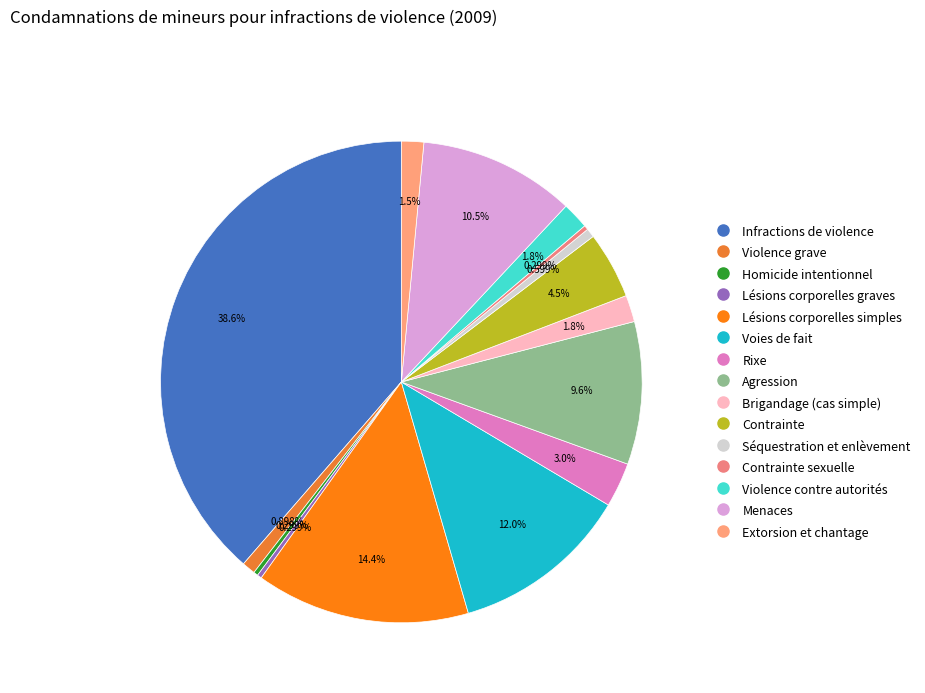

Rank the categories by value from highest to lowest.

Infractions de violence, Lésions corporelles simples, Voies de fait, Menaces, Agression, Contrainte, Rixe, Brigandage (cas simple), Violence contre autorités, Extorsion et chantage, Violence grave, Séquestration et enlèvement, Homicide intentionnel, Lésions corporelles graves, Contrainte sexuelle